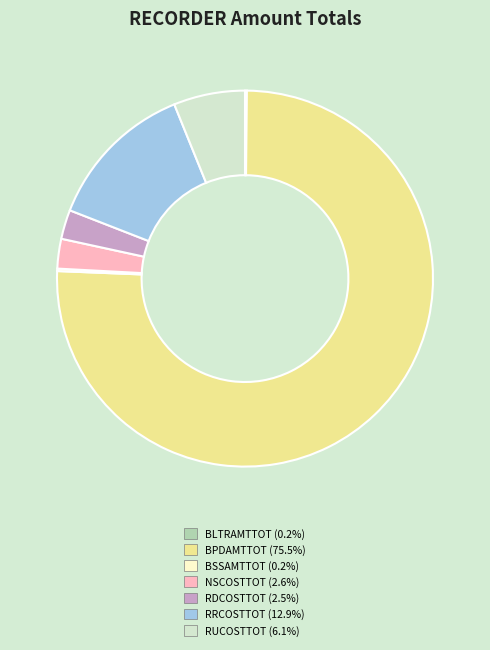

Which category has the biggest portion of the pie?

BPDAMTTOT